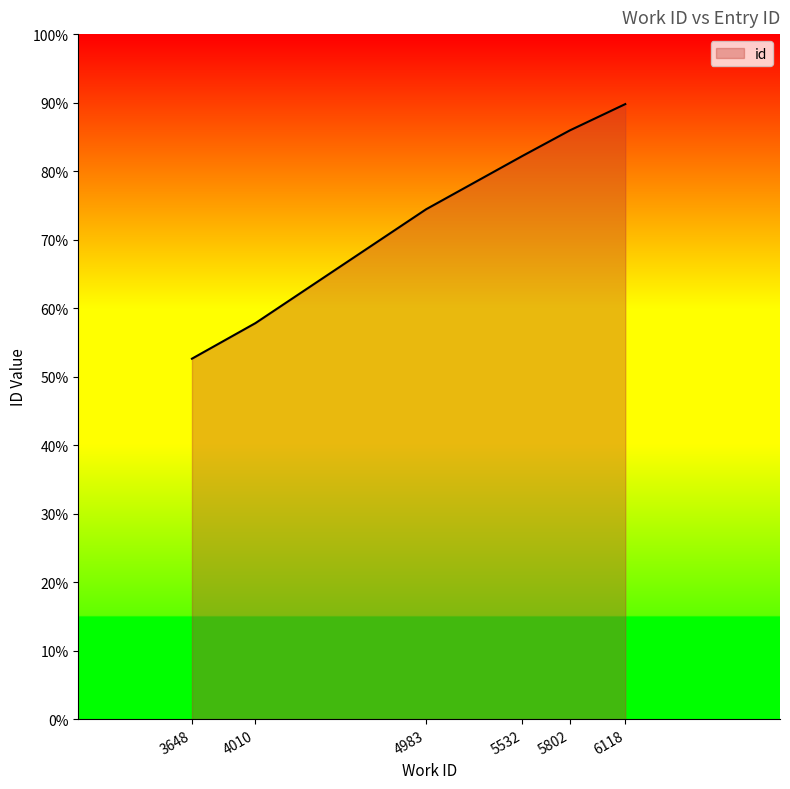

Does the chart have visible grid lines?

No